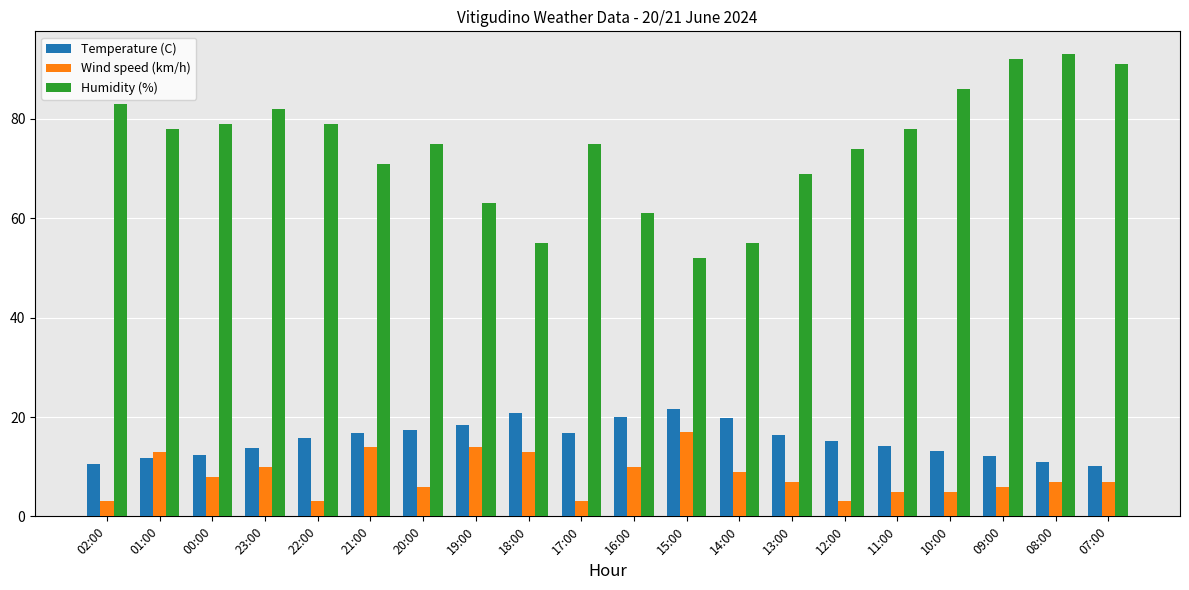

What is the highest value of the Wind speed (km/h) series?

17.0